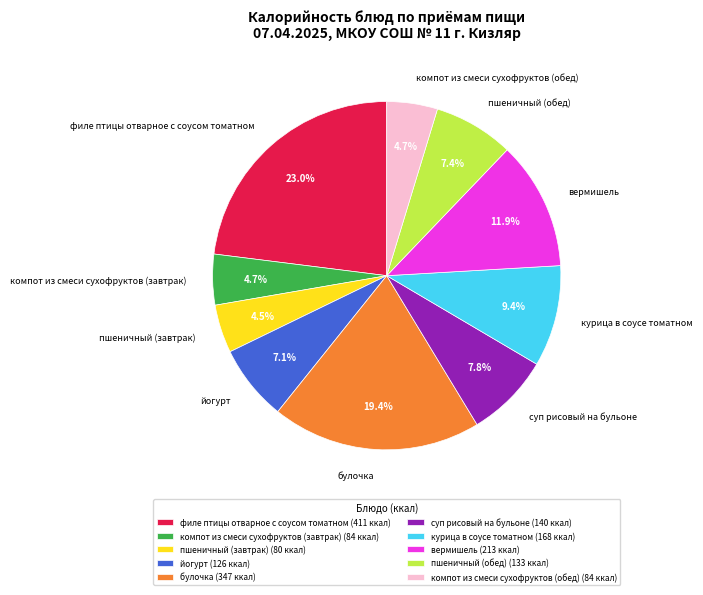

Is the sum of суп рисовый на бульоне and булочка greater than half?

No